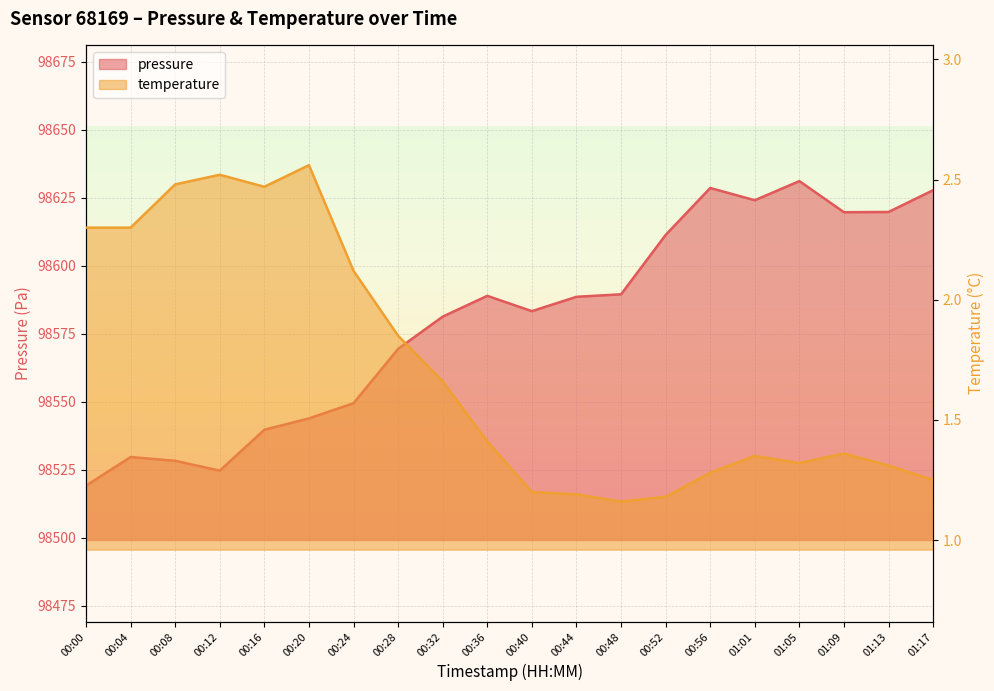

Where is pressure nearest to the value 98575?

00:28